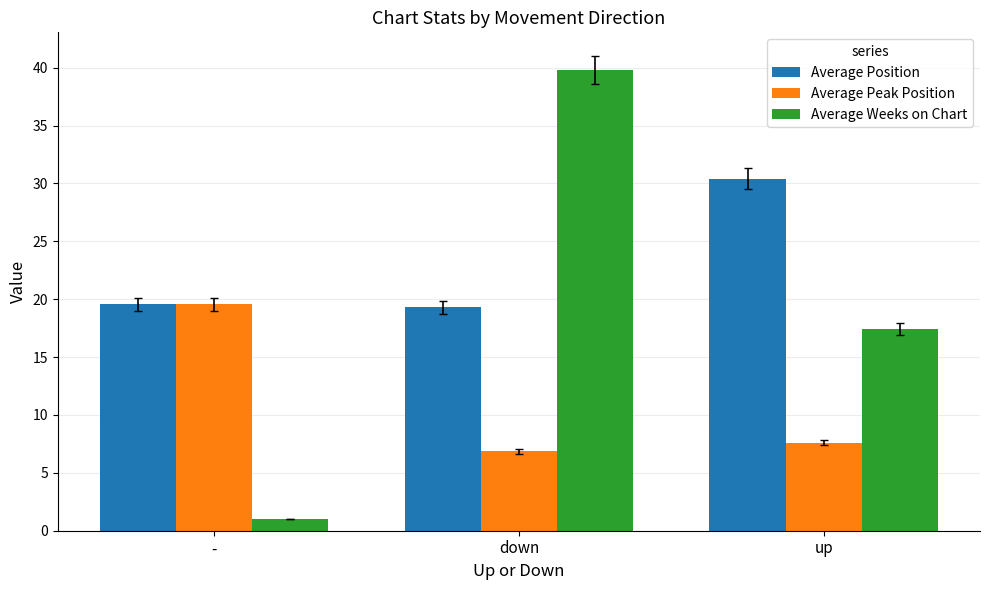

What is the difference between the maximum and second lowest values in the Average Weeks on Chart series?

22.4